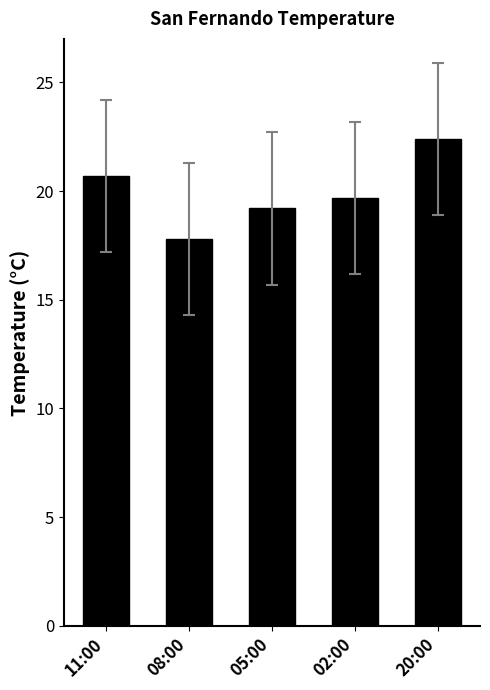

What is the difference between the second highest and second lowest values?

1.5